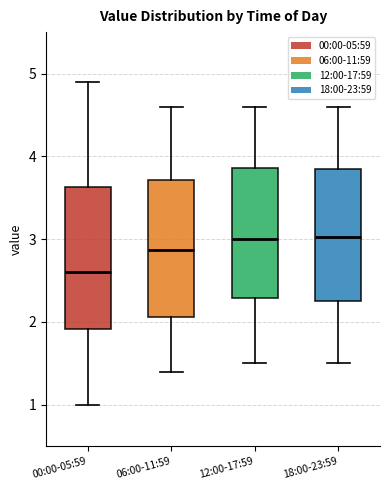

Which box's median line is the lowest?

00:00-05:59